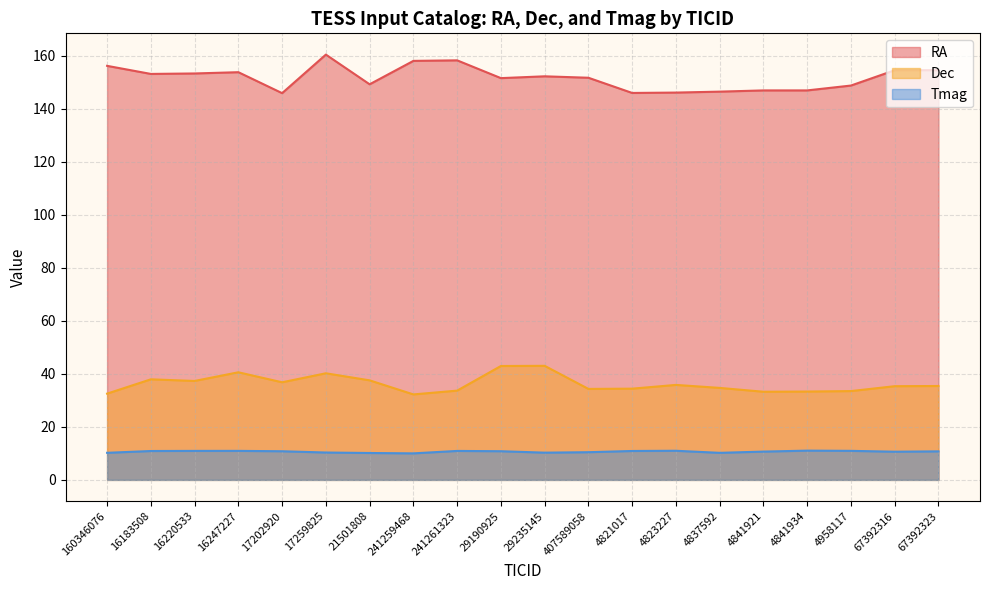

What is the spread (max minus min) of values at 160346076?

146.0